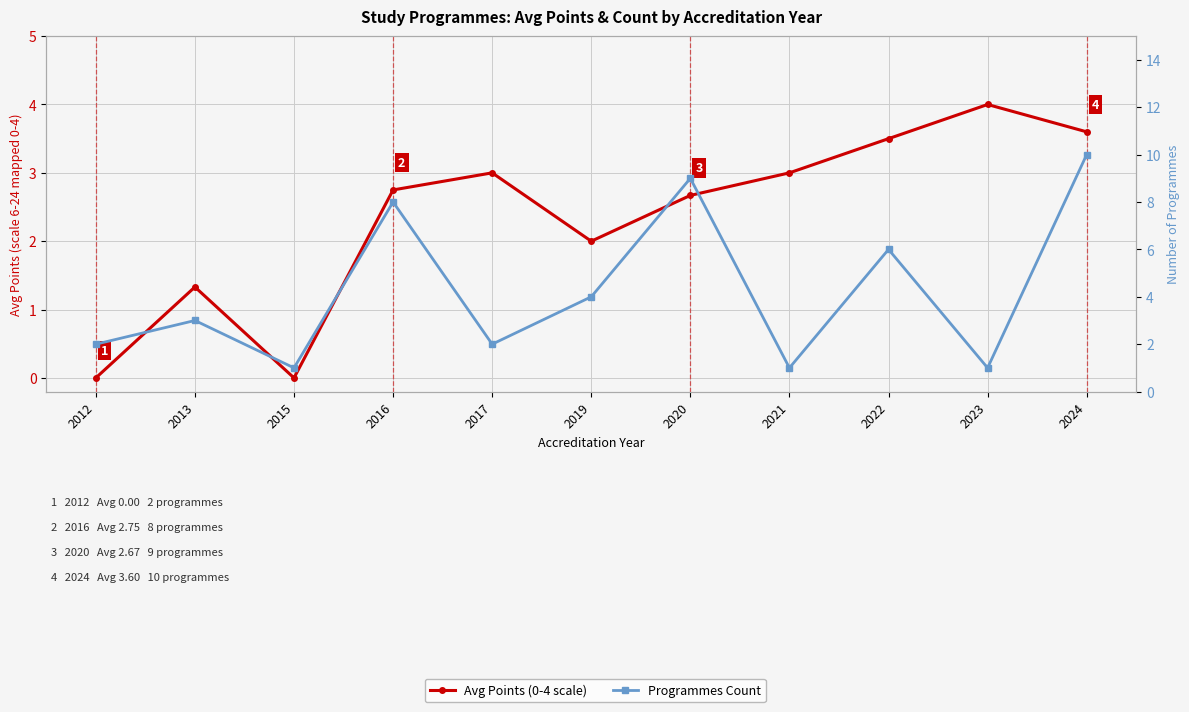

Reading left to right, what are all the values shown in this chart?

Avg Points (0-4 scale): 0.0	1.3	0.0	2.8	3.0	2.0	2.7	3.0	3.5	4.0	3.6
Programmes Count: 2.0	3.0	1.0	8.0	2.0	4.0	9.0	1.0	6.0	1.0	10.0